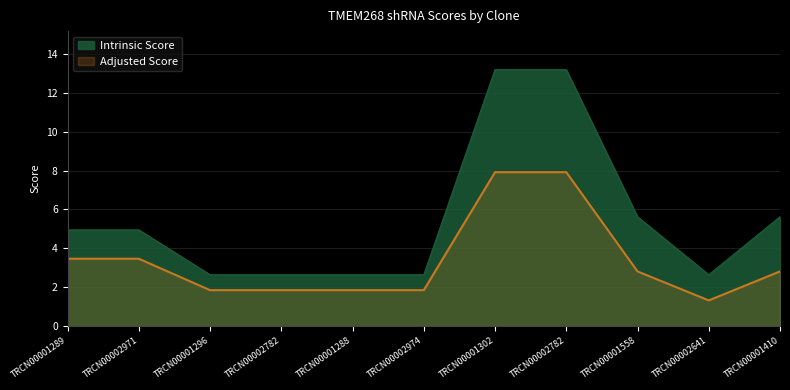

What position from the left is TRCN0000141025?

11